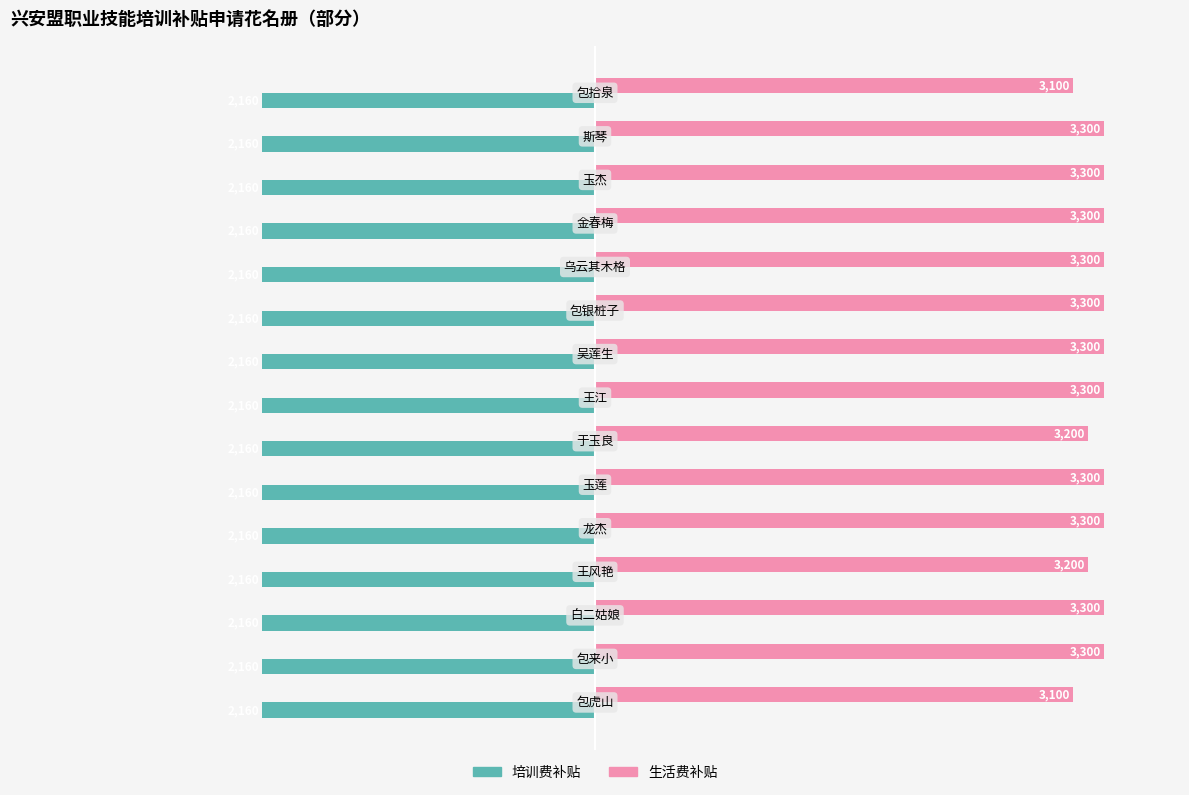

What is the maximum value for 生活费补贴?

3300